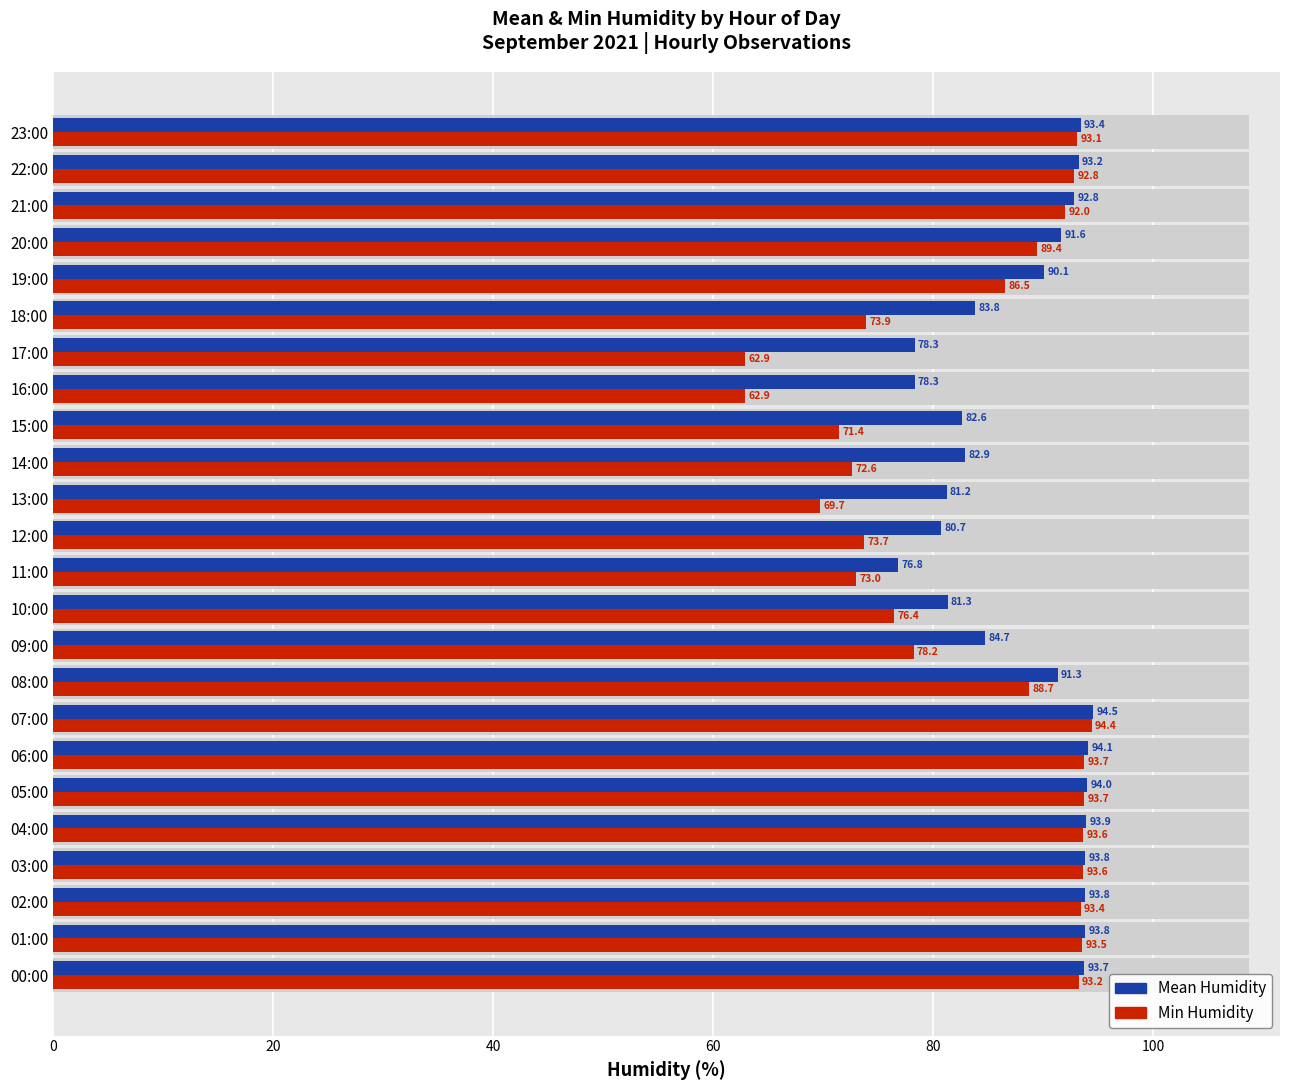

Are the bars horizontal?

Yes